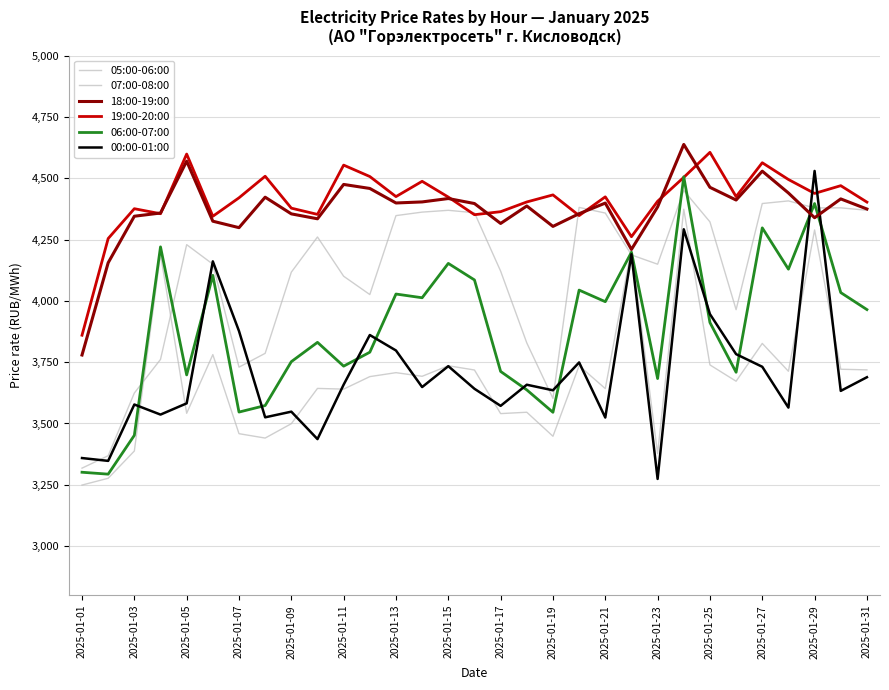

Does the chart display data point markers on the line(s)?

No